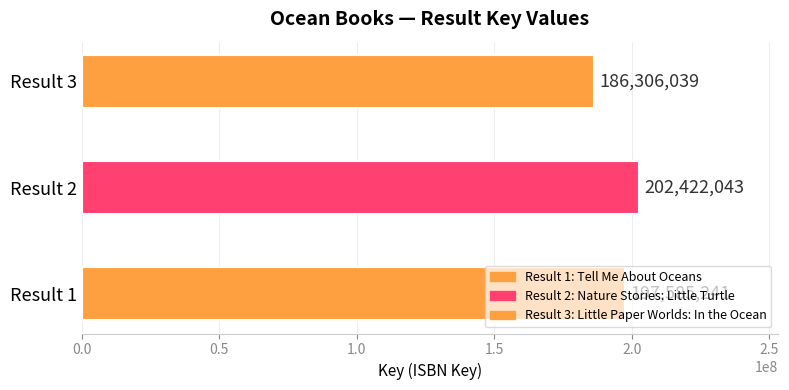

Approximately how many times larger is the value at 1 compared to 3?

1.1